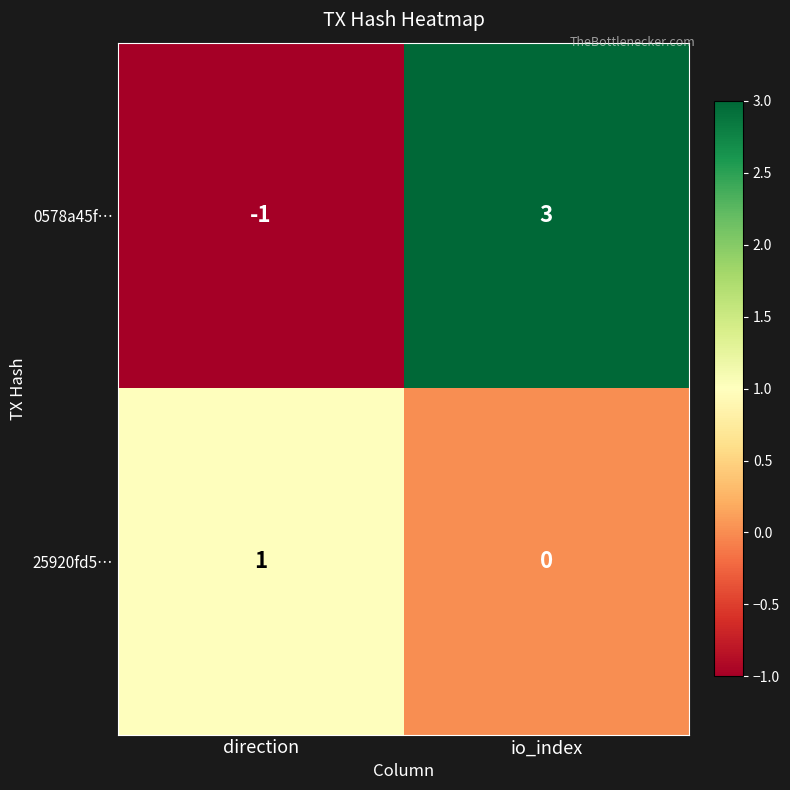

Which label corresponds to the smallest value in the chart?

direction